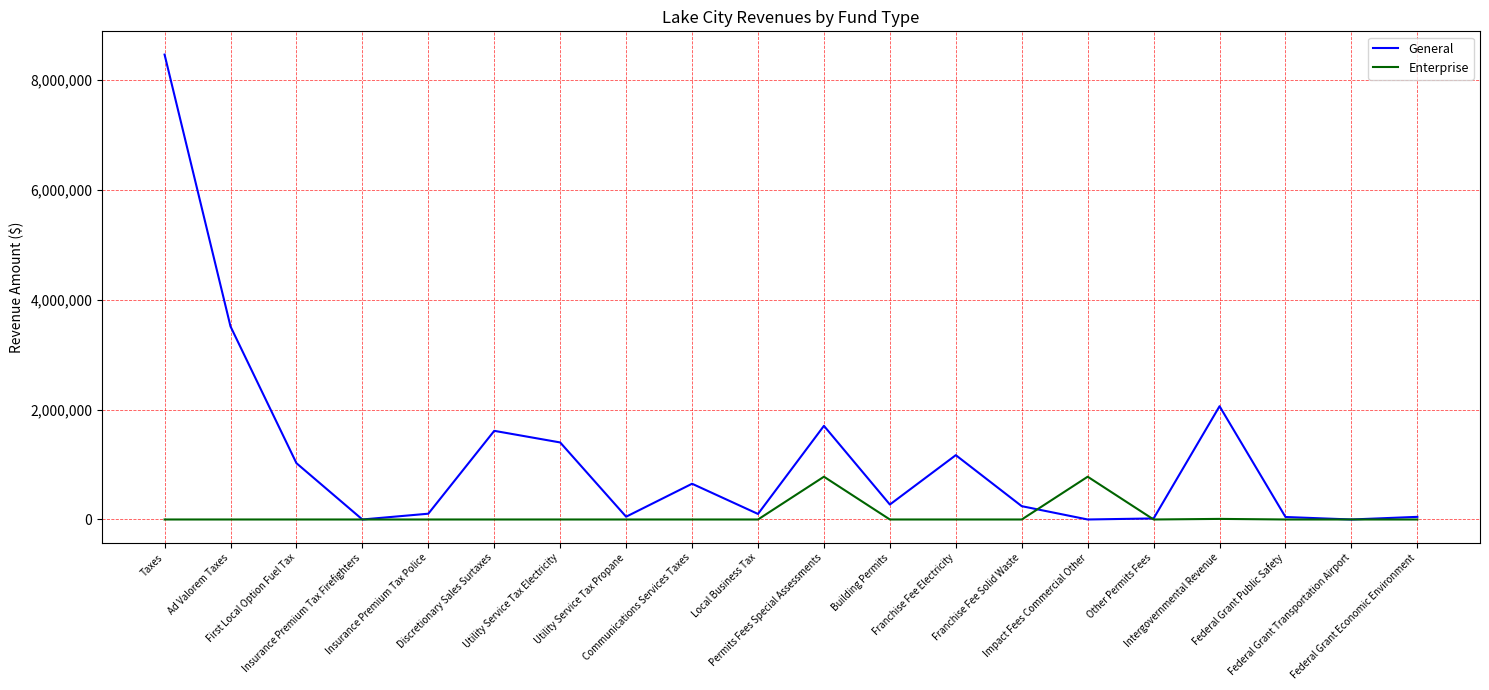

What is the maximum value shown in the chart?

8459879